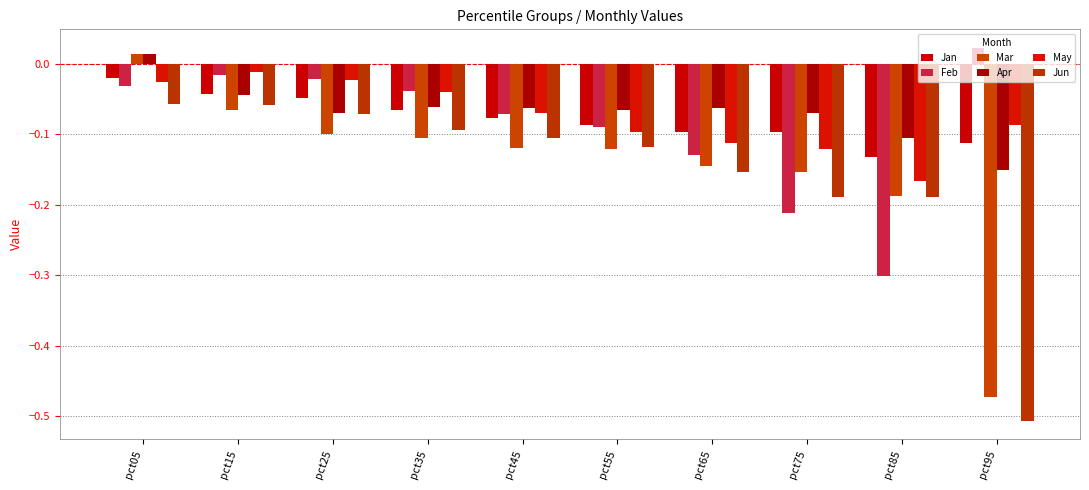

What is the value of the Jan bar at the 5th from the left?

-0.1